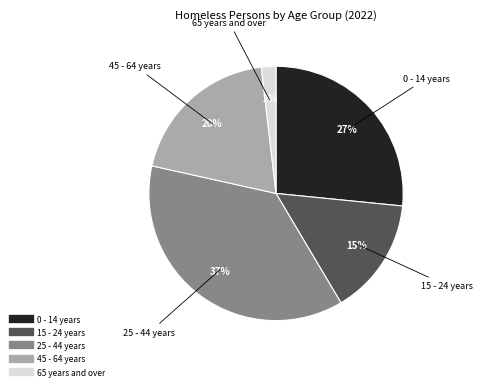

Between 65 years and over and 45 - 64 years, which is larger?

45 - 64 years